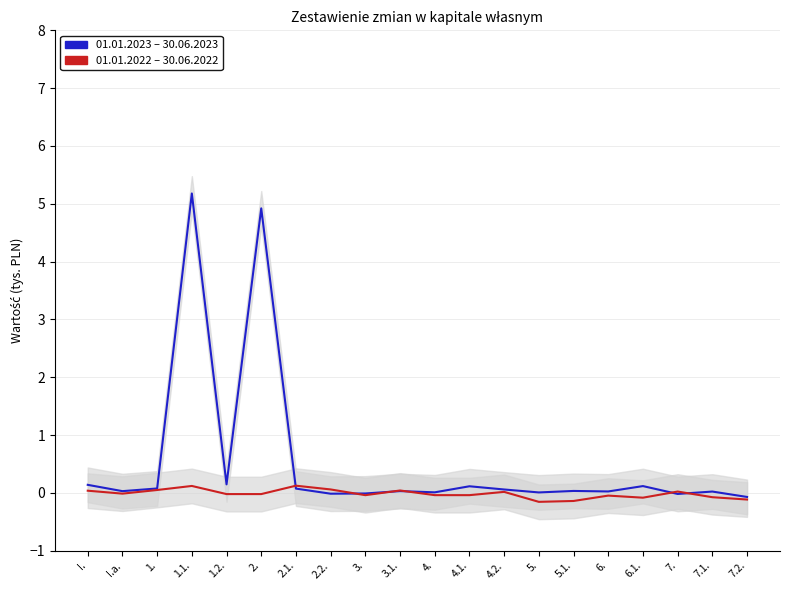

Reading left to right, transcribe all the data shown in this chart.

01.01.2023 – 30.06.2023: 0.1	0.0	0.1	5.2	0.1	4.9	0.1	-0.0	-0.0	0.0	0.0	0.1	0.1	0.0	0.0	0.0	0.1	-0.0	0.0	-0.1
01.01.2022 – 30.06.2022: 0.0	-0.0	0.1	0.1	-0.0	-0.0	0.1	0.1	-0.0	0.0	-0.0	-0.0	0.0	-0.2	-0.1	-0.0	-0.1	0.0	-0.1	-0.1